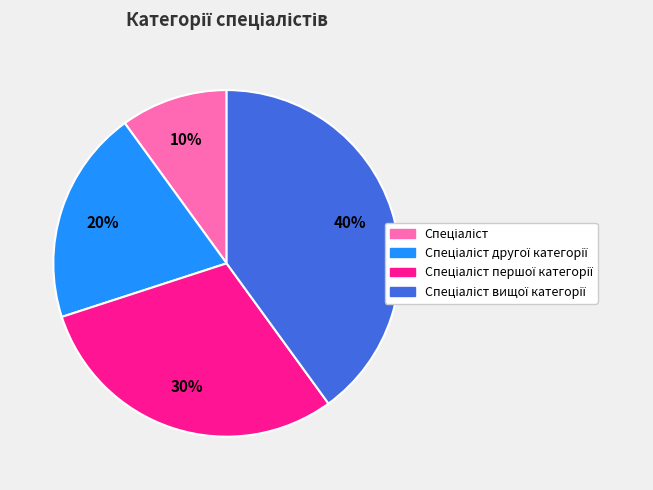

Is there a majority slice in this chart?

No